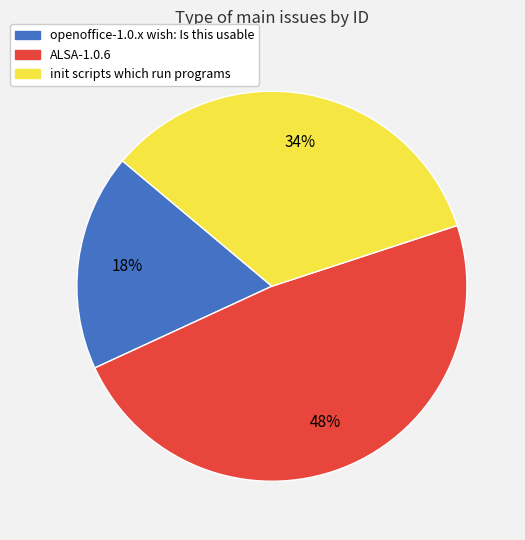

To the nearest percent, what is the combined percentage of ALSA-1.0.6 and openoffice-1.0.x wish: Is this usable?

66%